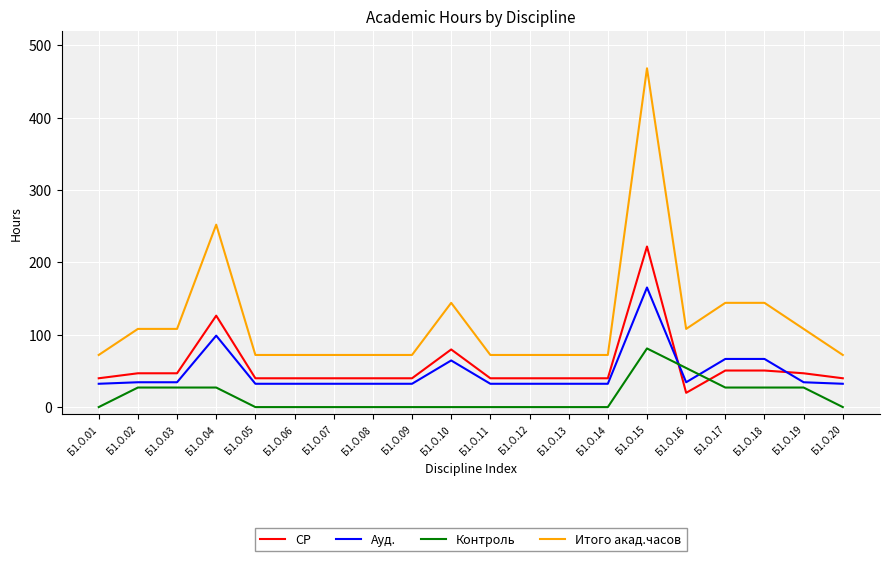

What is the difference between the СР values at Б1.О.14 and Б1.О.10?

39.8